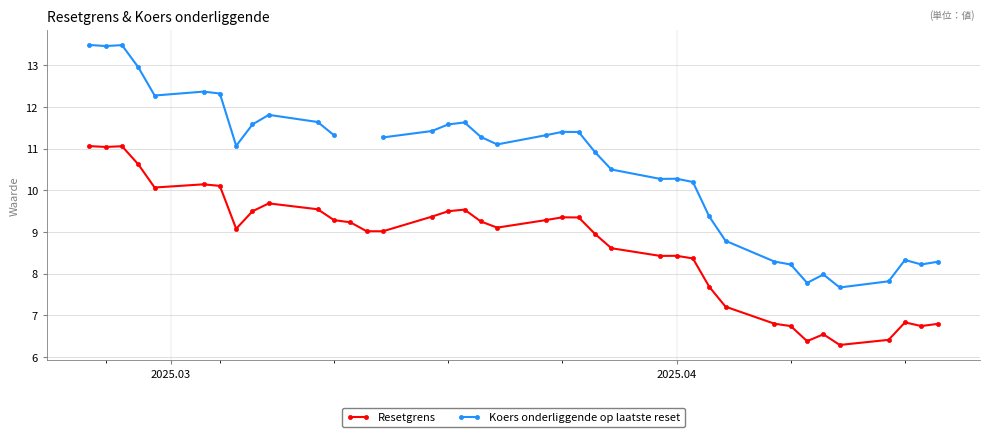

What is the highest value of the Resetgrens series?

11.1